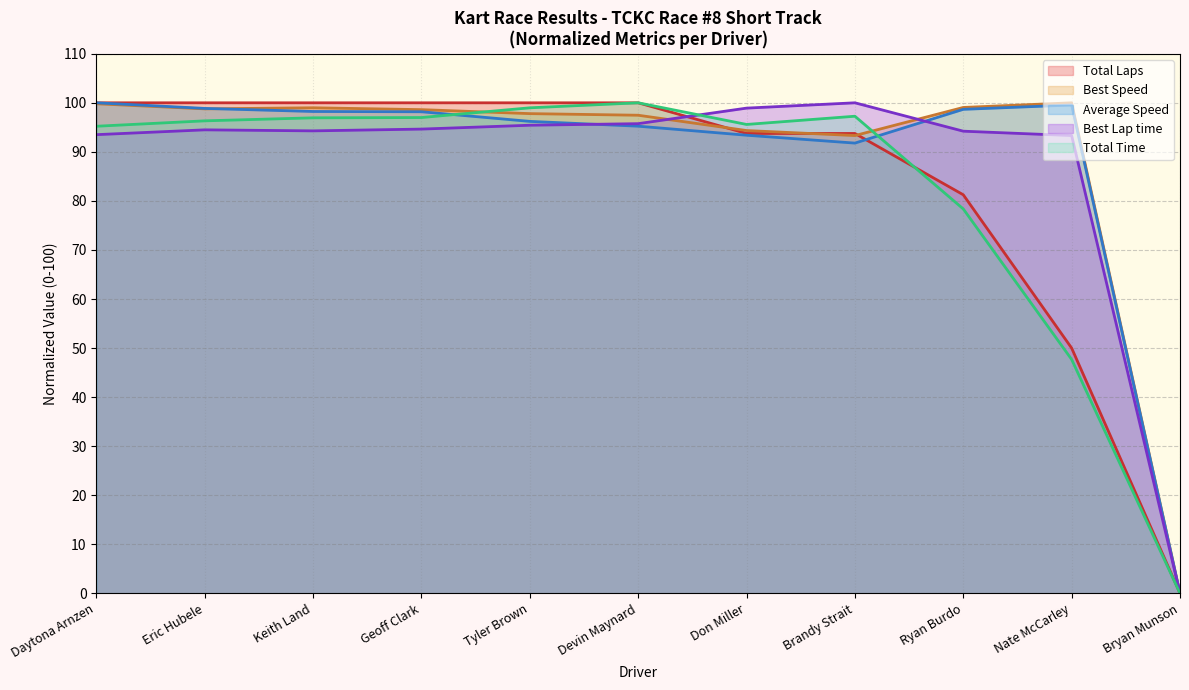

How many data points in Best Speed are above 98?

6